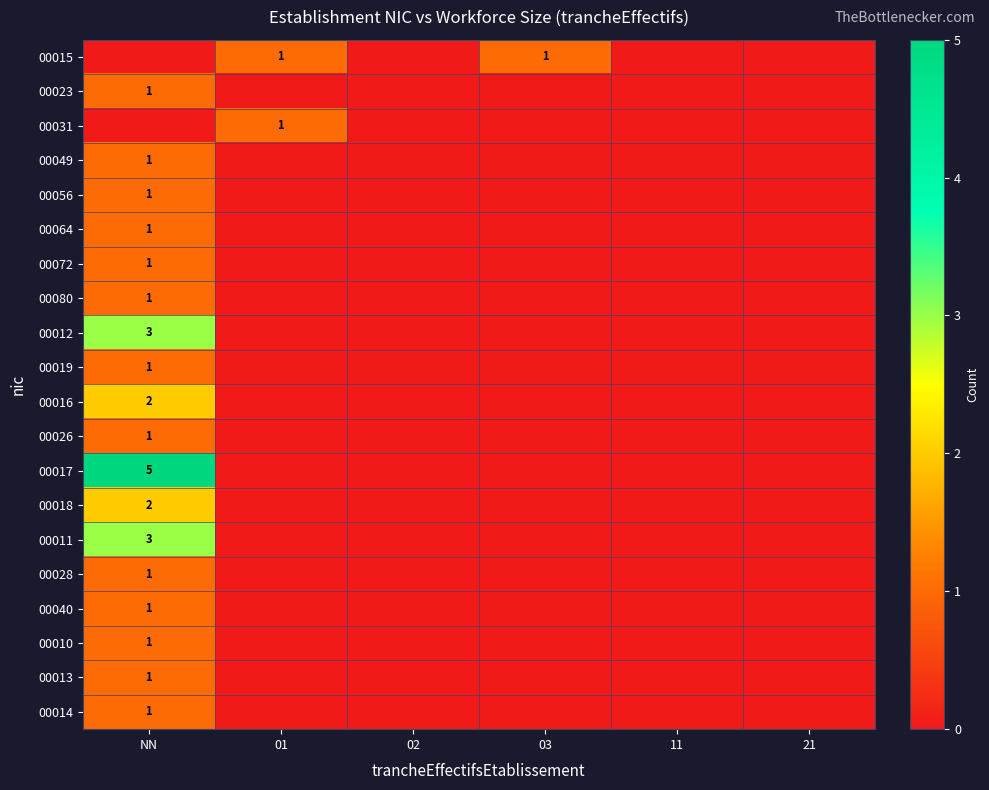

Where is 00015 nearest to the value 0?

NN